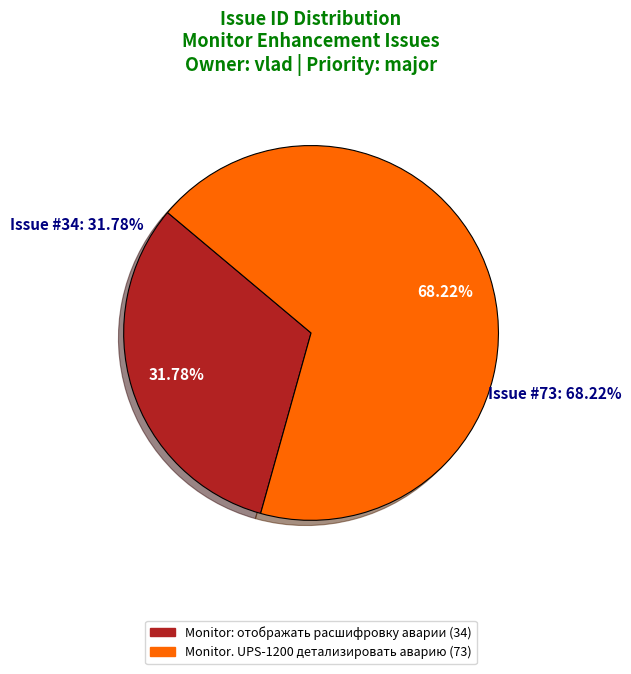

Between Monitor: отображать расшифровку аварии and Monitor. UPS-1200 детализировать аварию, which is larger?

Monitor. UPS-1200 детализировать аварию